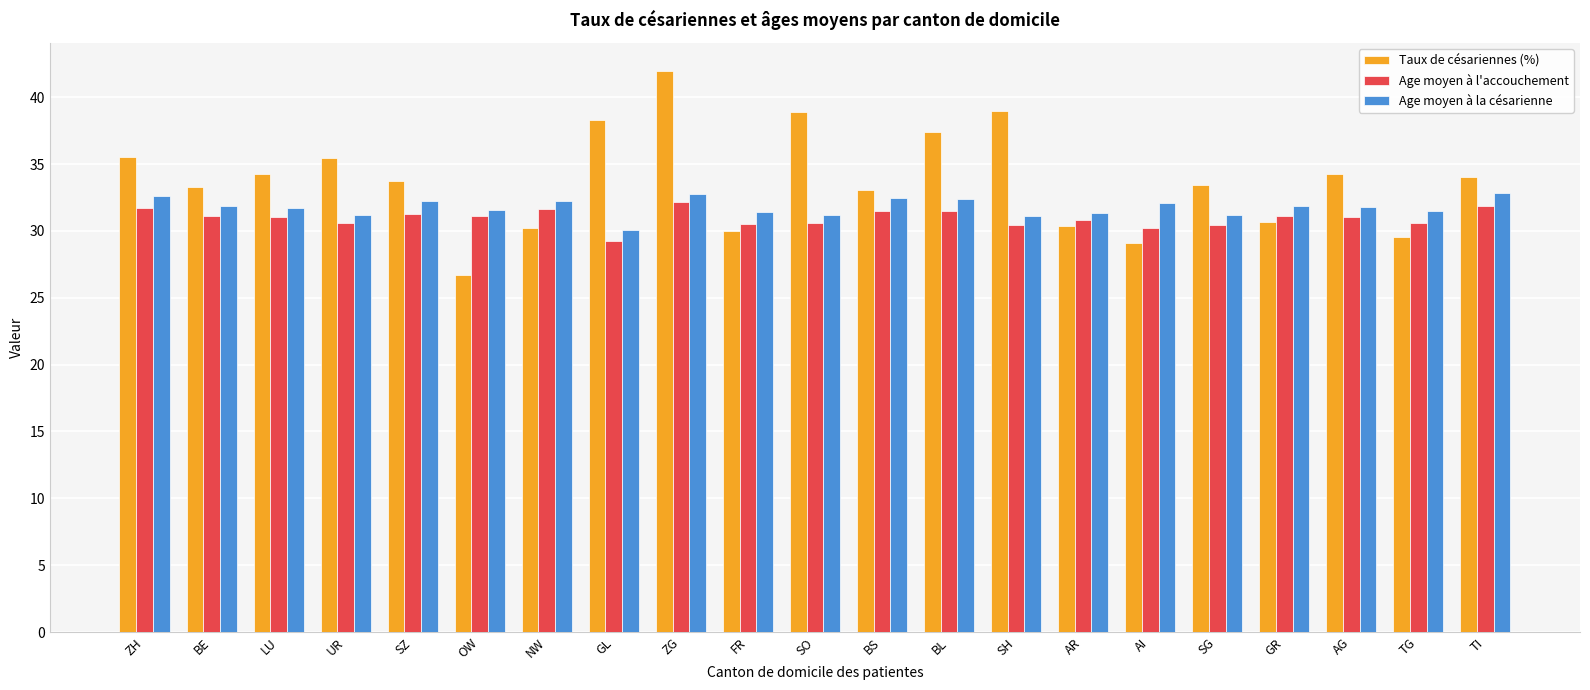

What is the label of the 16th bar from the right?

OW